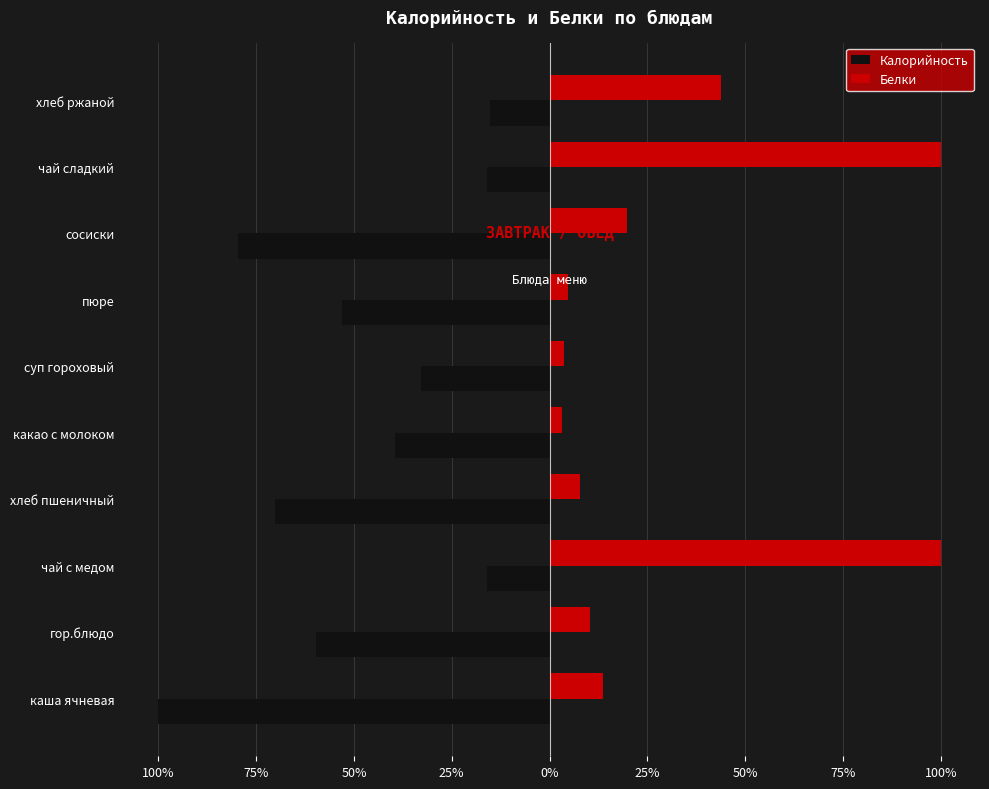

What is the average value of the Белки series?

30.7